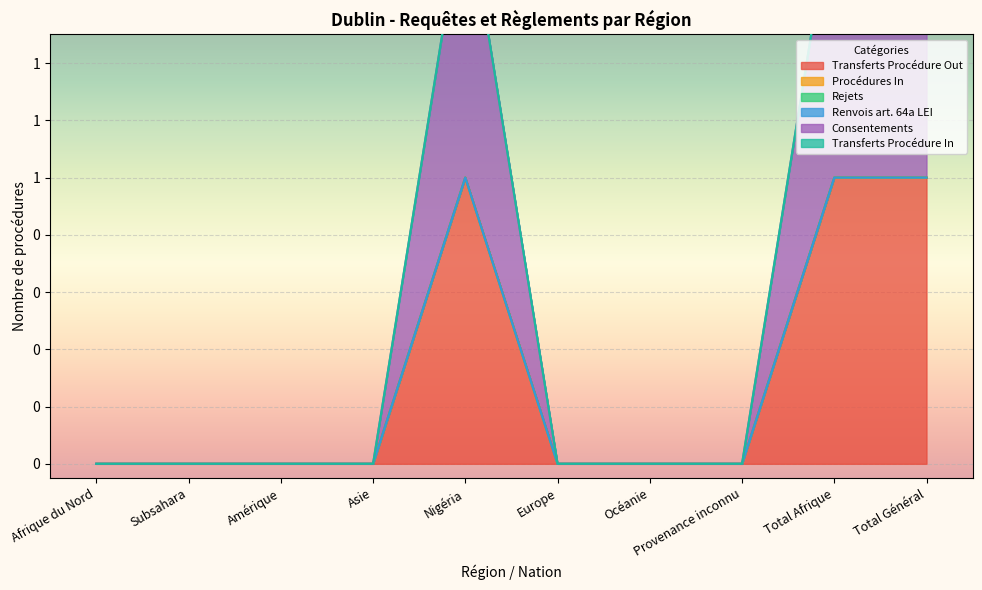

What is the total value across all series at Total Général?

2